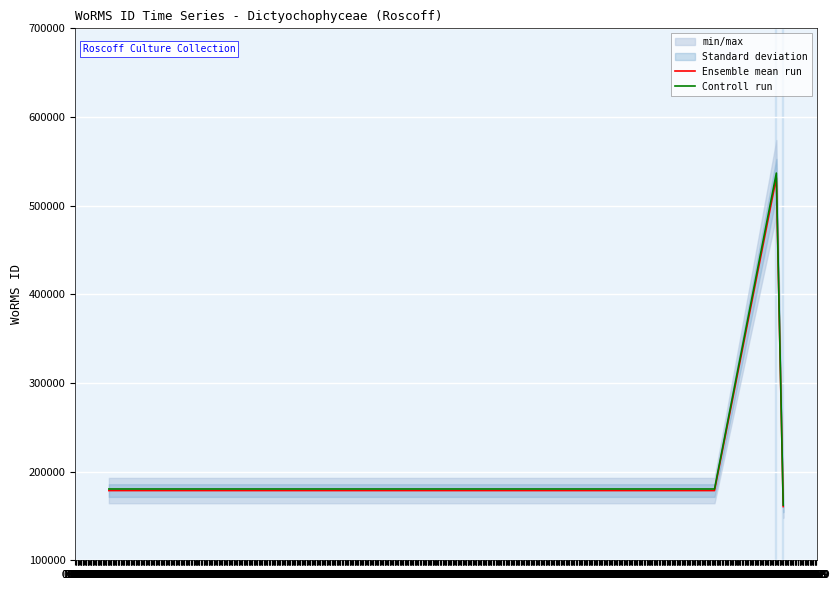

The Ensemble mean run series shows 531445.0 at 01.04. True or false?

True